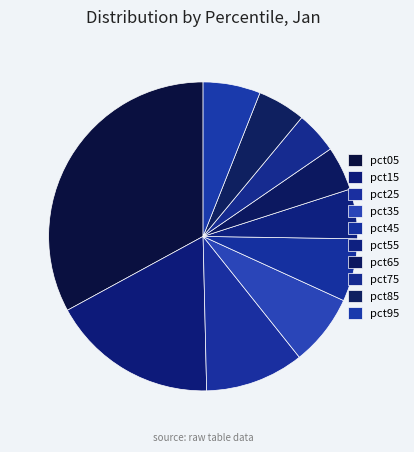

What is the change in value from pct05 to pct15?

-1.5